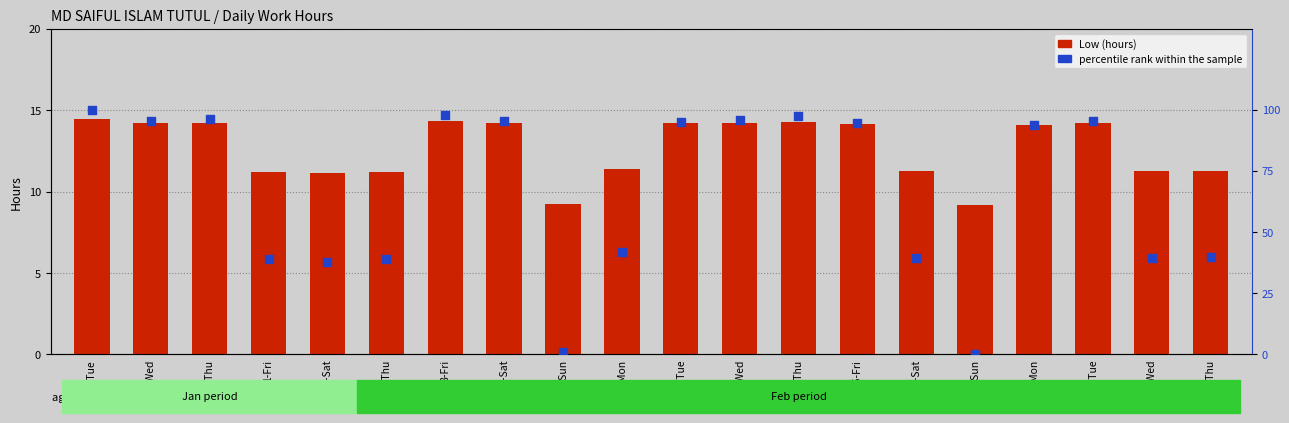

What are all the series names shown in the legend?

Low (hours), percentile rank within the sample